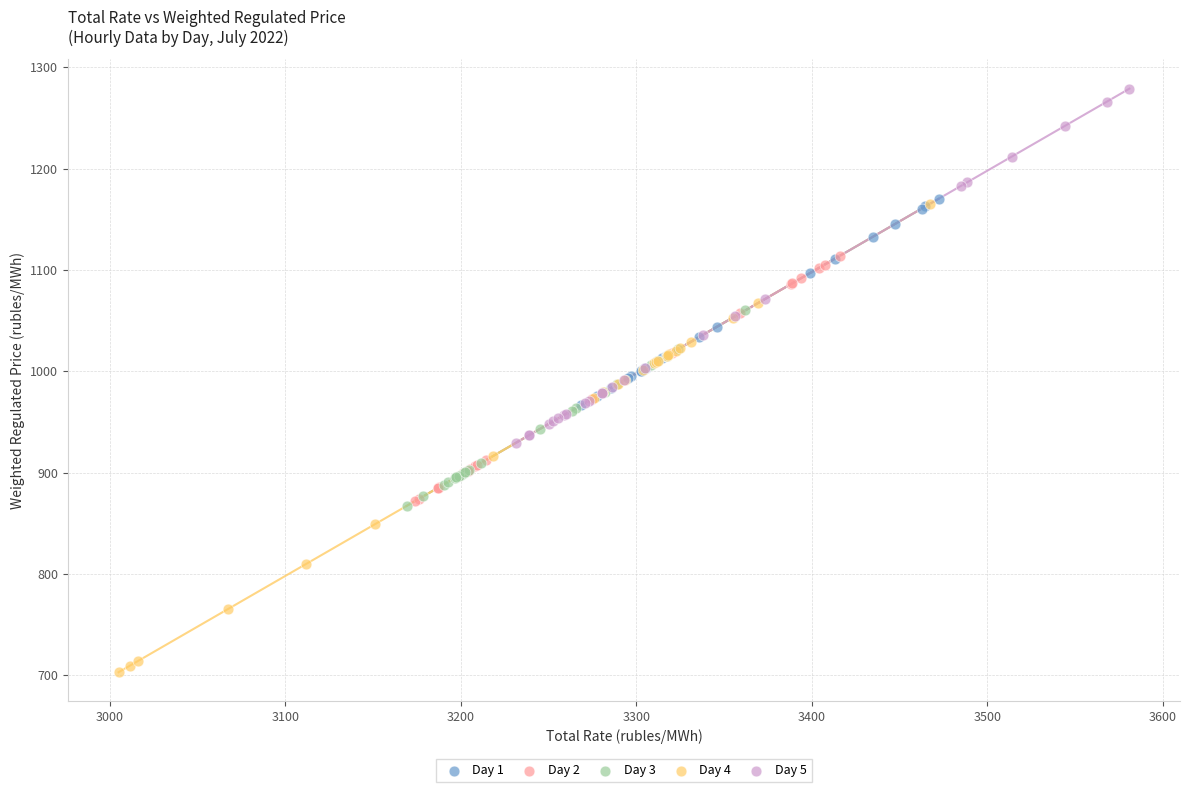

Which series contains the lowest Y value?

Day 4